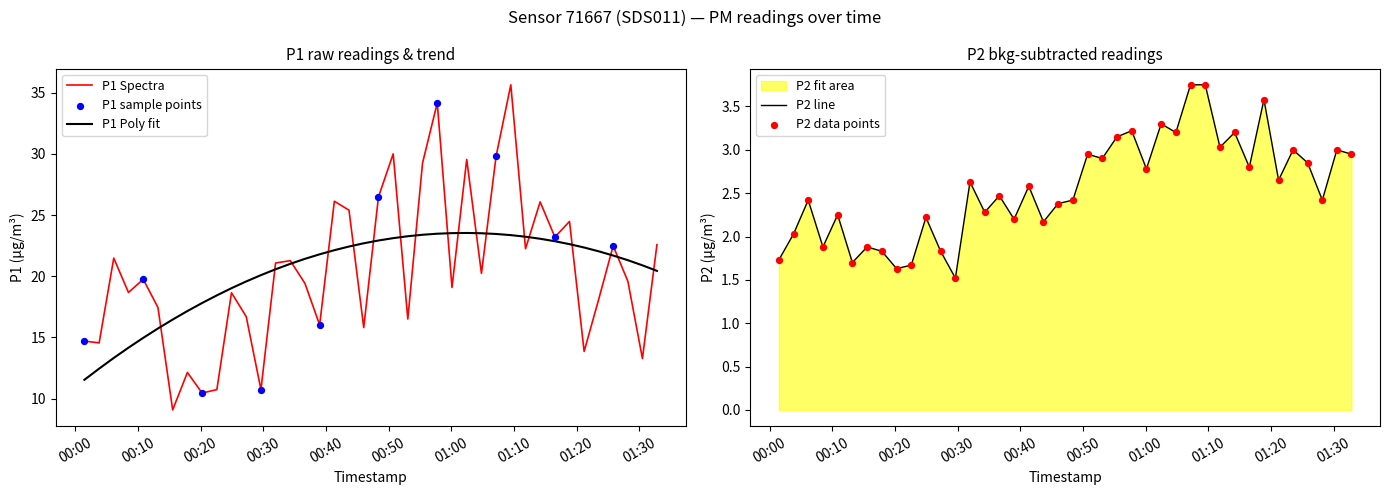

What is the total value across all series at 2023-01-16T00:15:33?

10.9